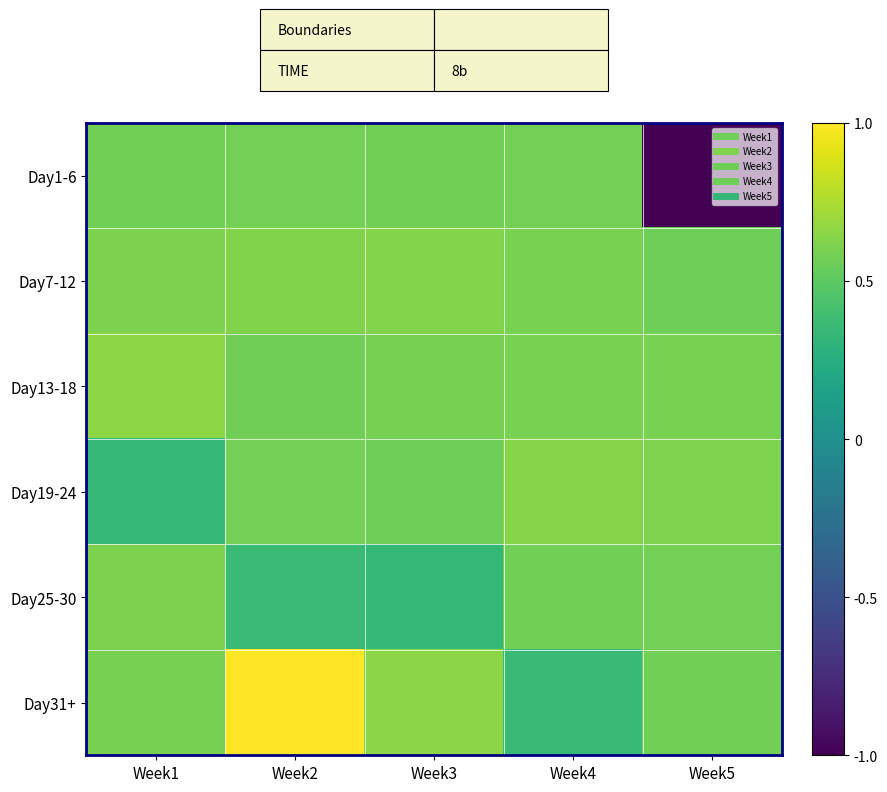

Reading right to left, transcribe all the data shown in this chart.

Day1-6: Week5=-1.0	Week4=0.6	Week3=0.6	Week2=0.6	Week1=0.6
Day7-12: Week5=0.6	Week4=0.6	Week3=0.6	Week2=0.6	Week1=0.6
Day13-18: Week5=0.6	Week4=0.6	Week3=0.6	Week2=0.6	Week1=0.7
Day19-24: Week5=0.6	Week4=0.6	Week3=0.6	Week2=0.6	Week1=0.3
Day25-30: Week5=0.6	Week4=0.6	Week3=0.3	Week2=0.4	Week1=0.6
Day31+: Week5=0.6	Week4=0.3	Week3=0.7	Week2=1.0	Week1=0.6